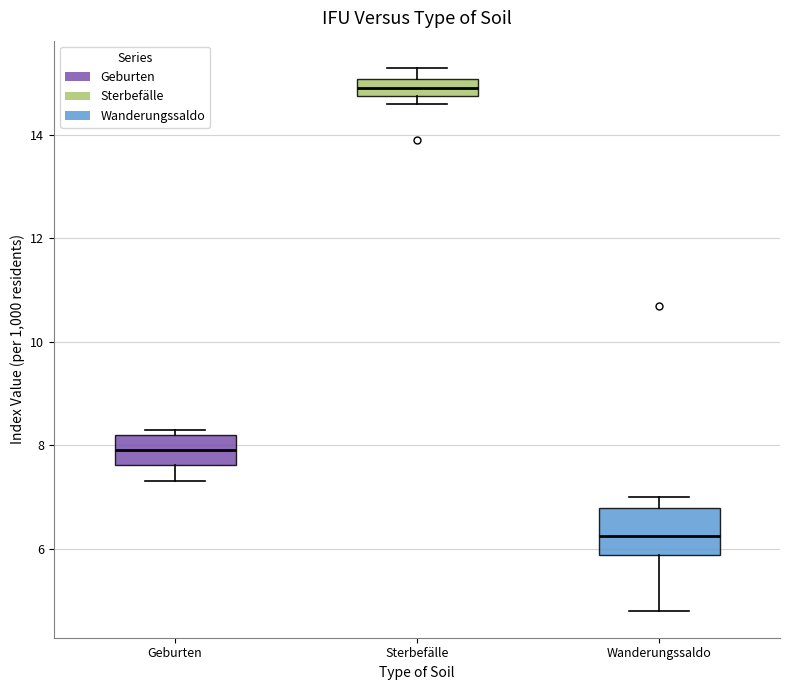

Reading left to right, read every box against the y-axis: the position of its median line, the range the box covers, and the ends of its whiskers. The values are not printed on the chart, so give them approximately, as read against the axis.

Geburten: median 8.0, box 7.6 to 8.2, whiskers 7.4 to 8.4
Sterbefälle: median 15.0 (inside the box), box 14.8 to 15.0, whiskers 14.6 to 15.4
Wanderungssaldo: median 6.2, box 5.8 to 6.8, whiskers 4.8 to 7.0